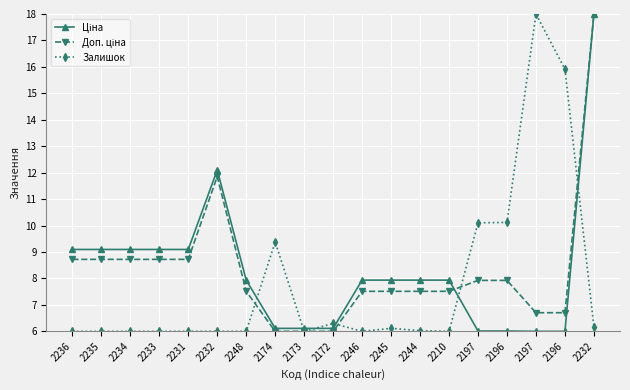

Where is Ціна nearest to the value 12?

2232